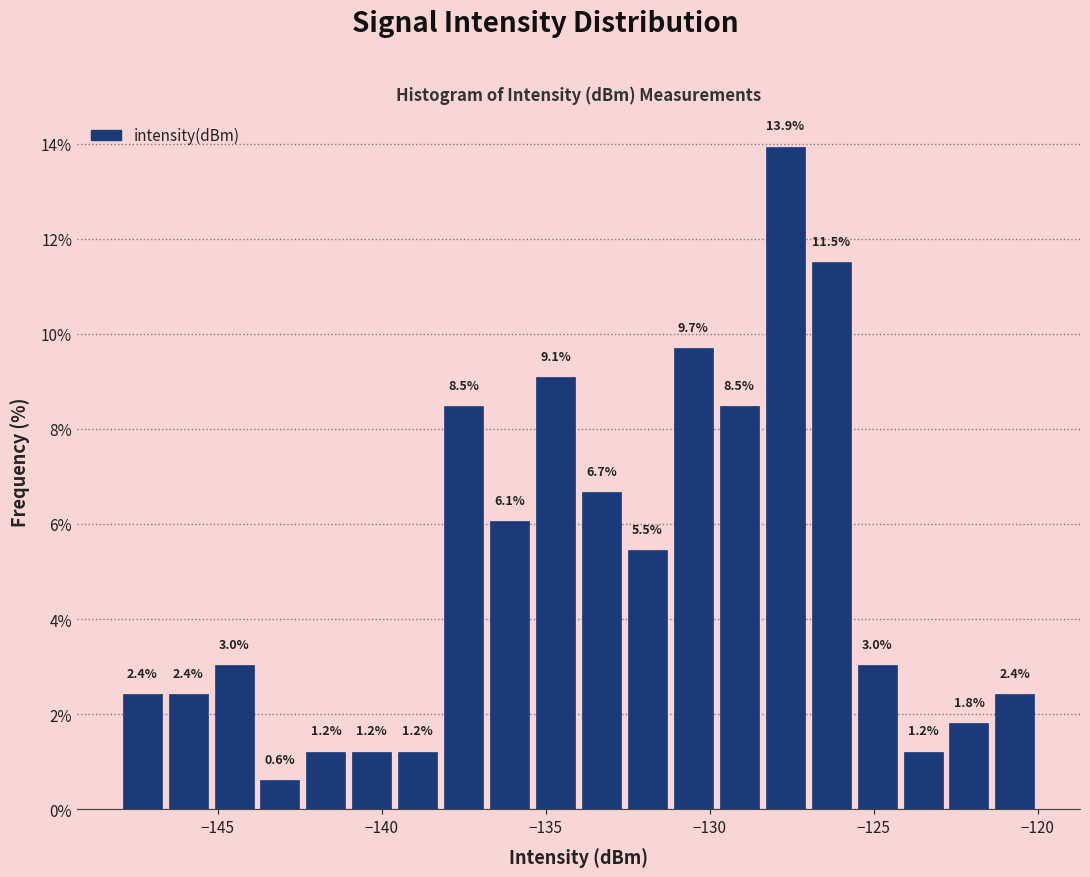

Read against the x-axis, roughly where is the centre of the tallest bar?

-127.5